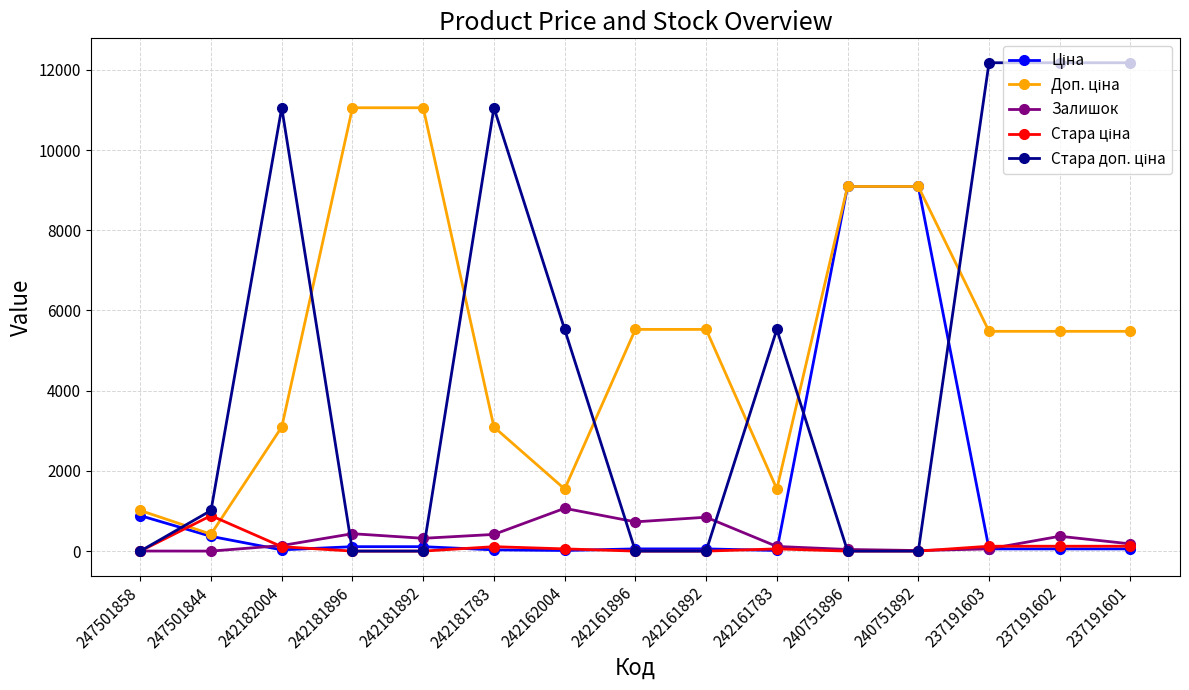

At how many categories does at least one series exceed 11193?

3